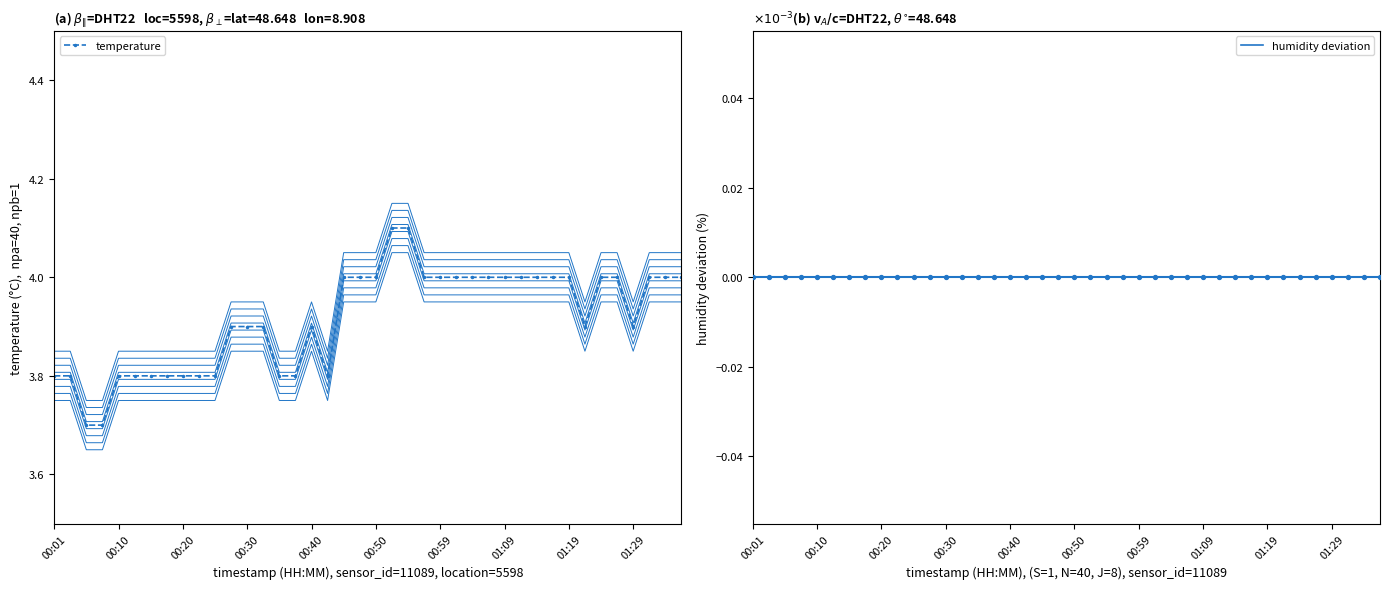

At how many categories does at least one series exceed 2?

40